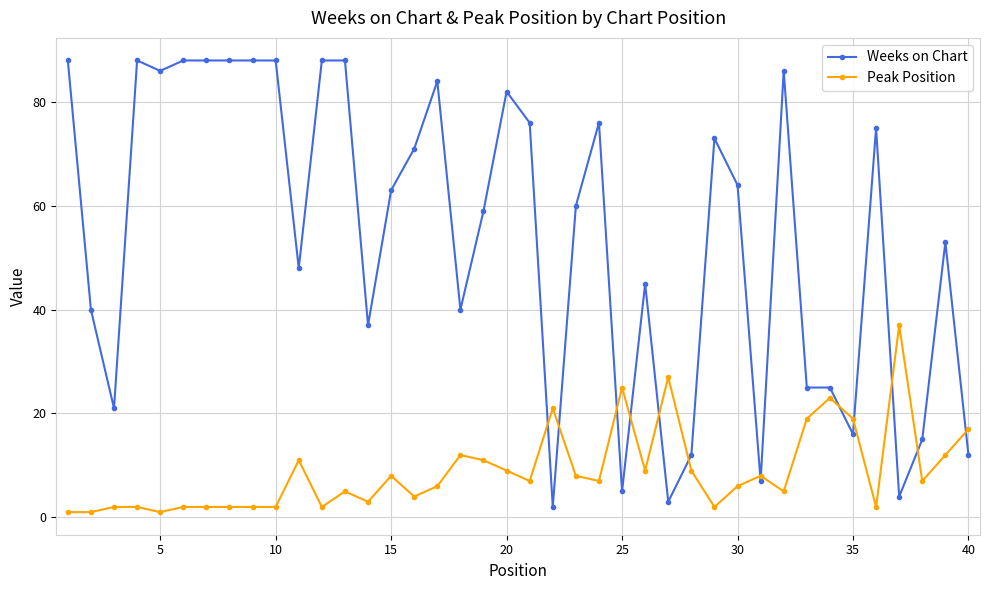

Rank the series by their maximum value, from lowest to highest.

Peak Position, Weeks on Chart